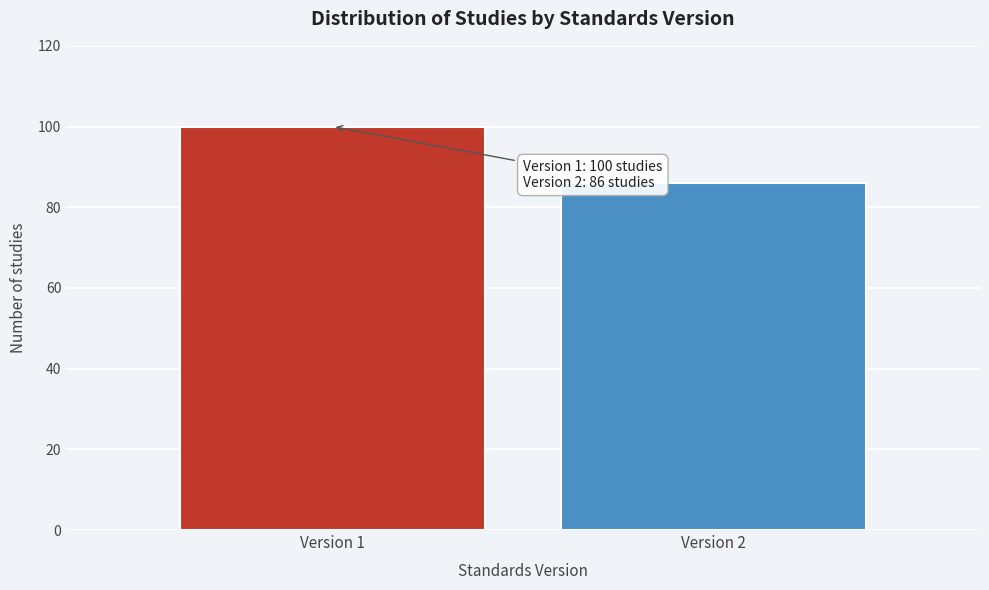

Reading left to right, what are all the values shown in this chart?

Version 1=100	Version 2=86